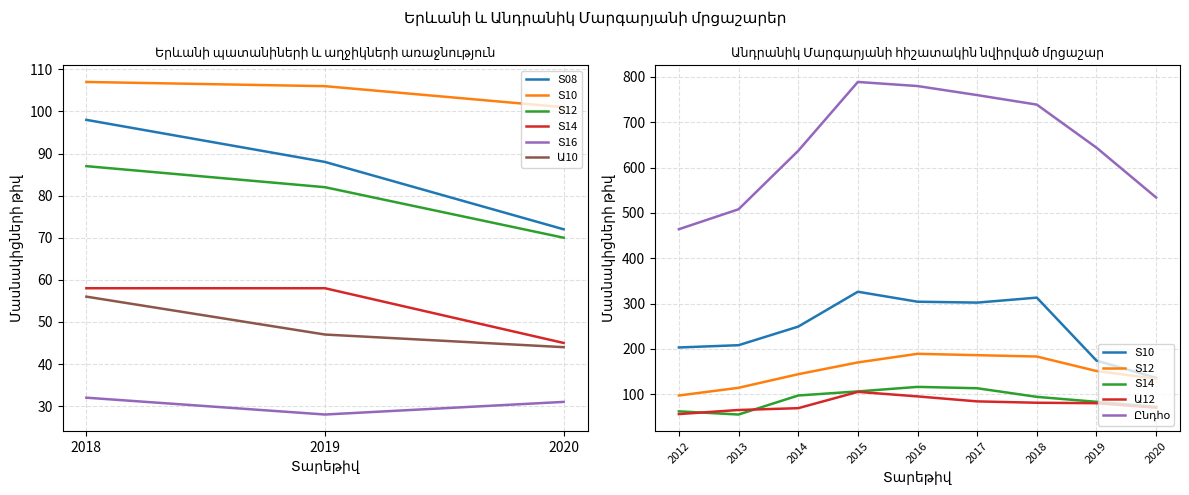

The Տ10 series shows 32 at 2019. True or false?

False